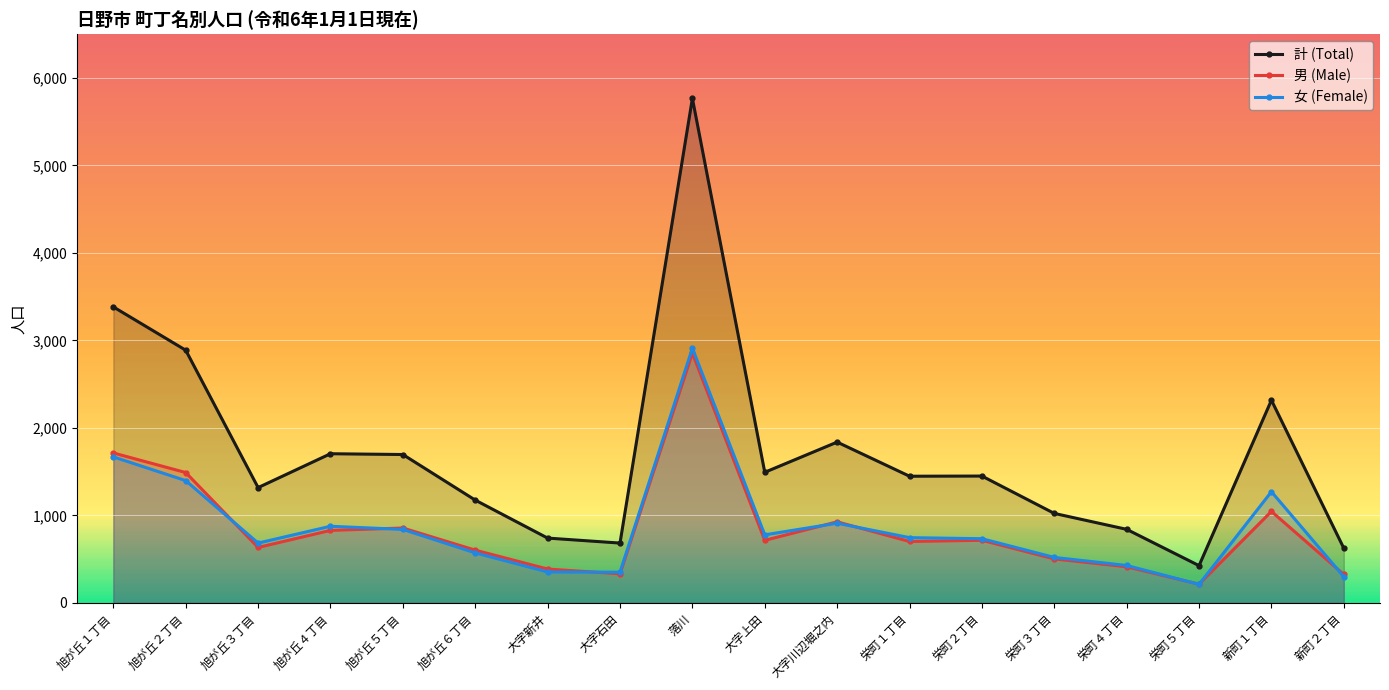

What is the difference between the 計 (Total) values at 旭が丘２丁目 and 旭が丘３丁目?

1570